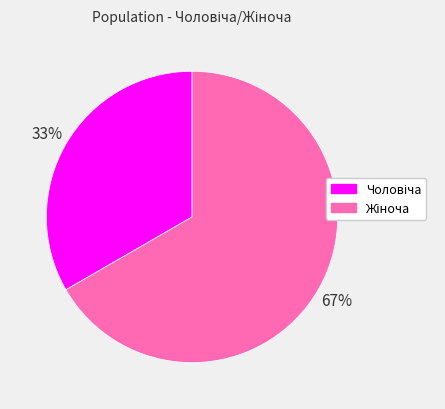

How many slices are in this pie chart?

2